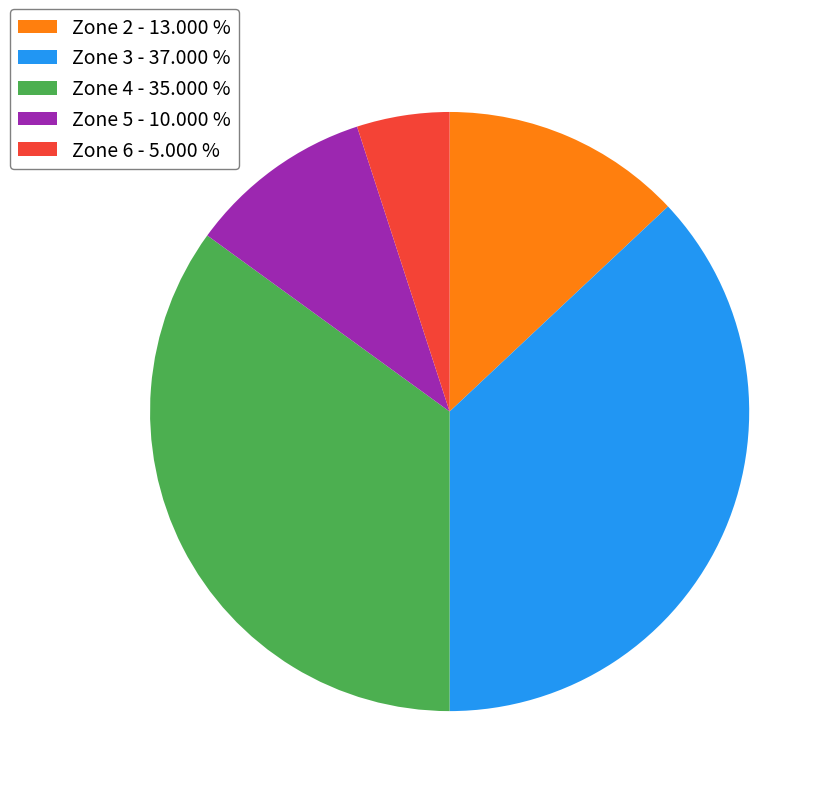

Which category has the smallest portion of the pie?

Zone 6